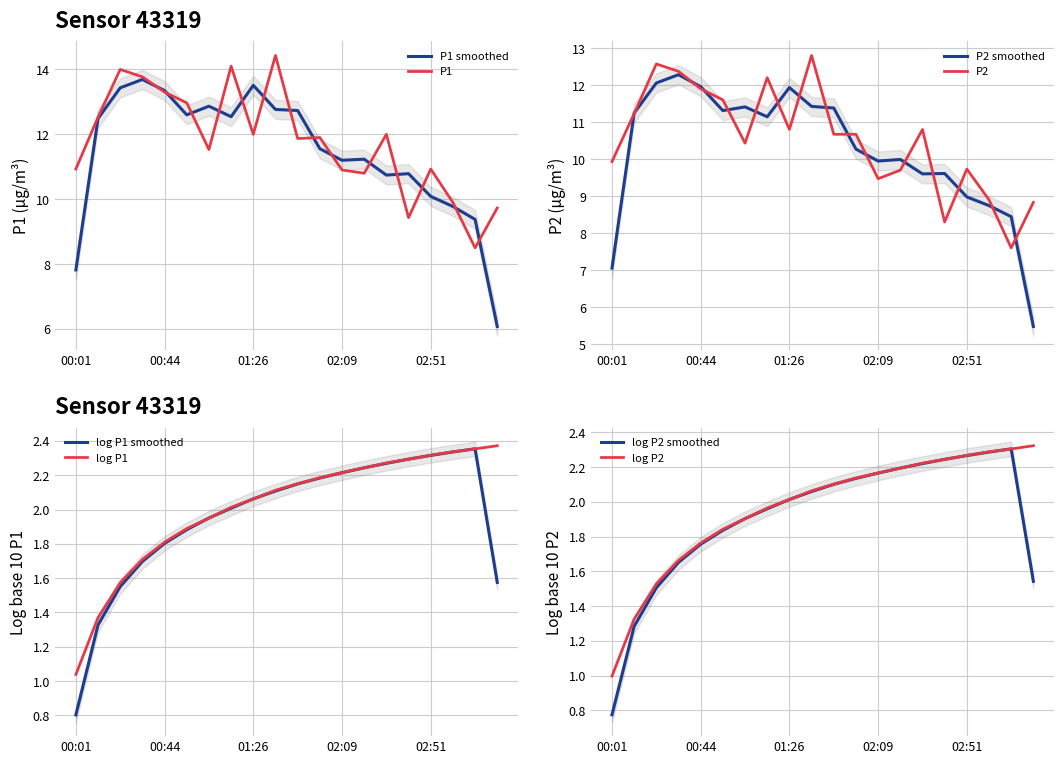

True or false: P2 and P1 intersect in this chart.

False